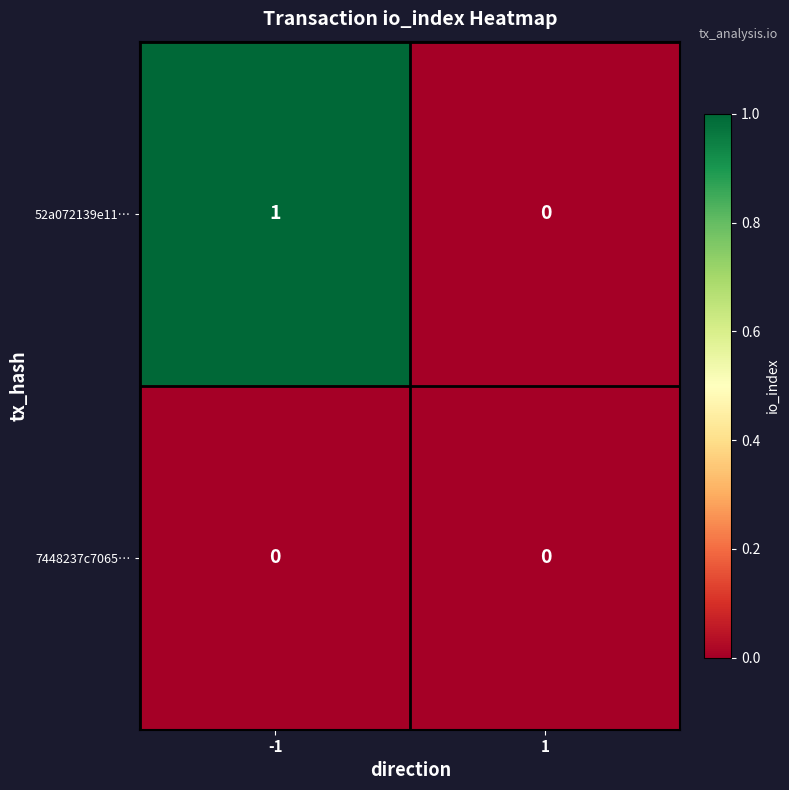

What is the spread (max minus min) of values at -1?

1